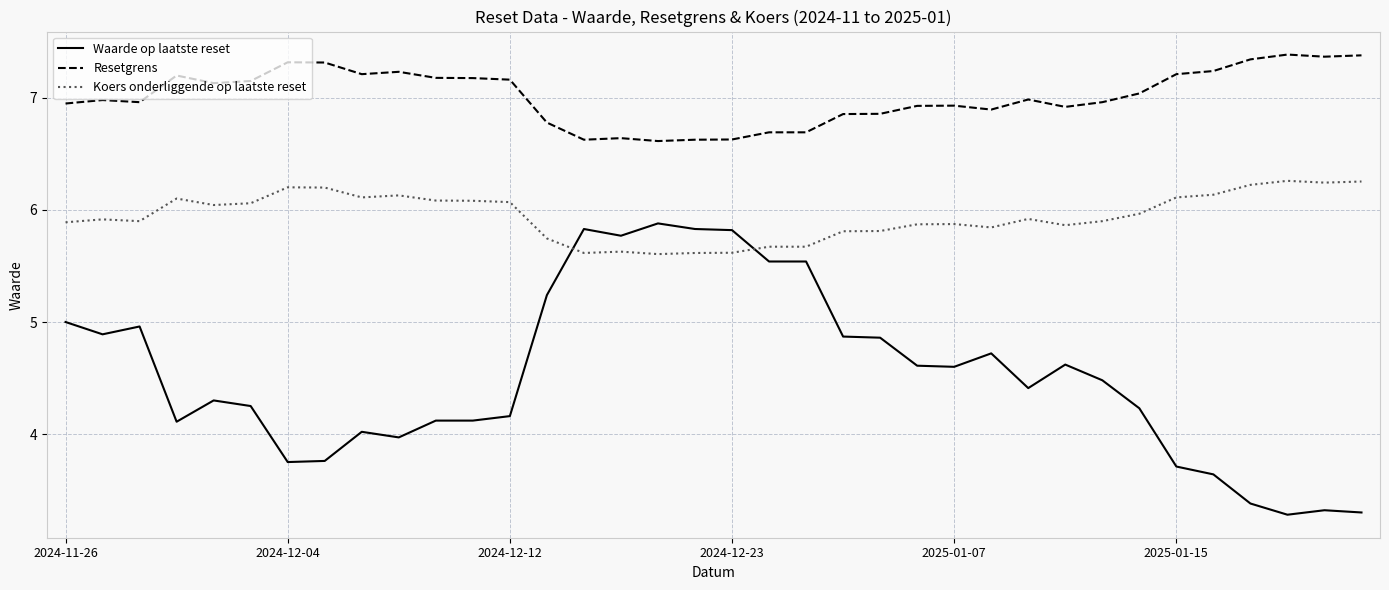

What is the minimum value shown in the chart?

3.3